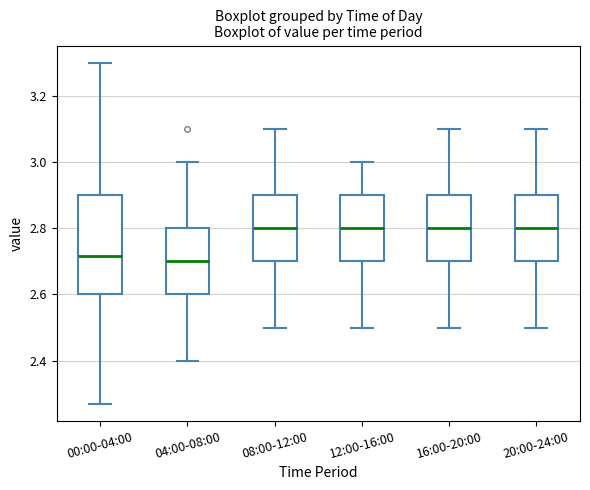

Where does the lower whisker of the box for 08:00-12:00 end on the y-axis? The values are not printed on the chart, so give them approximately, as read against the axis.

2.50